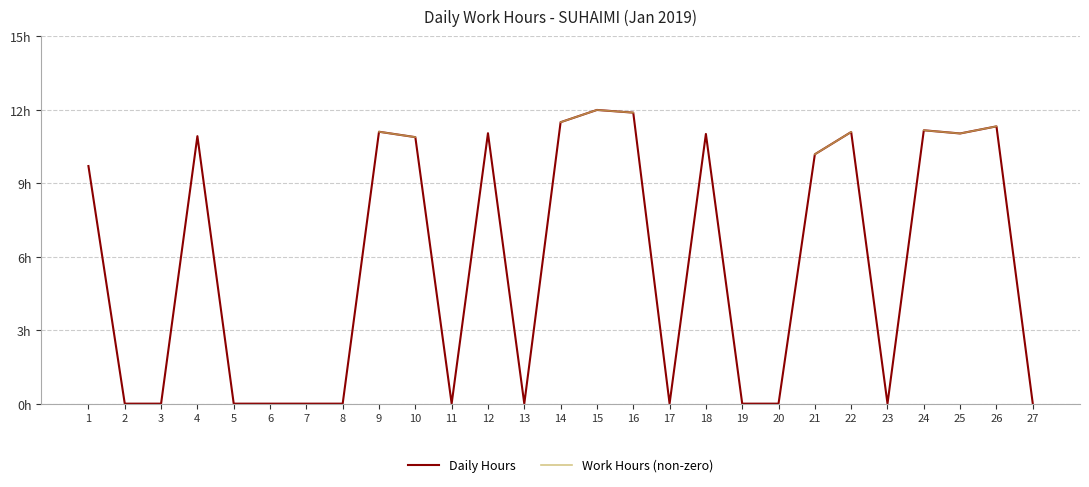

Which series has the largest total across all categories?

Daily Hours